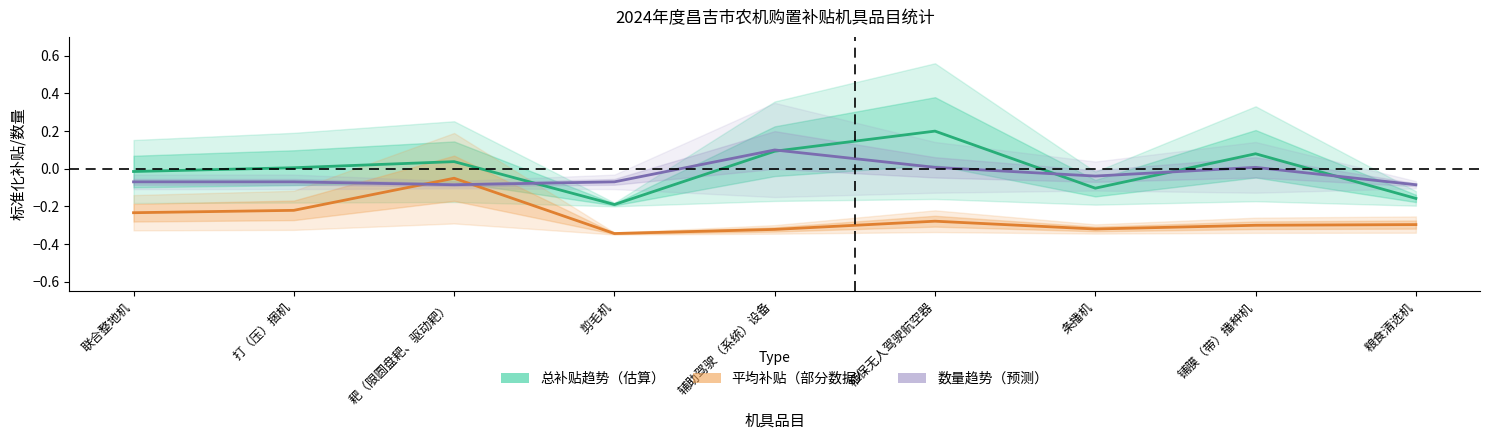

At which label does 购置数量趋势（预测） reach its minimum?

耙（限圆盘耙、驱动耙）